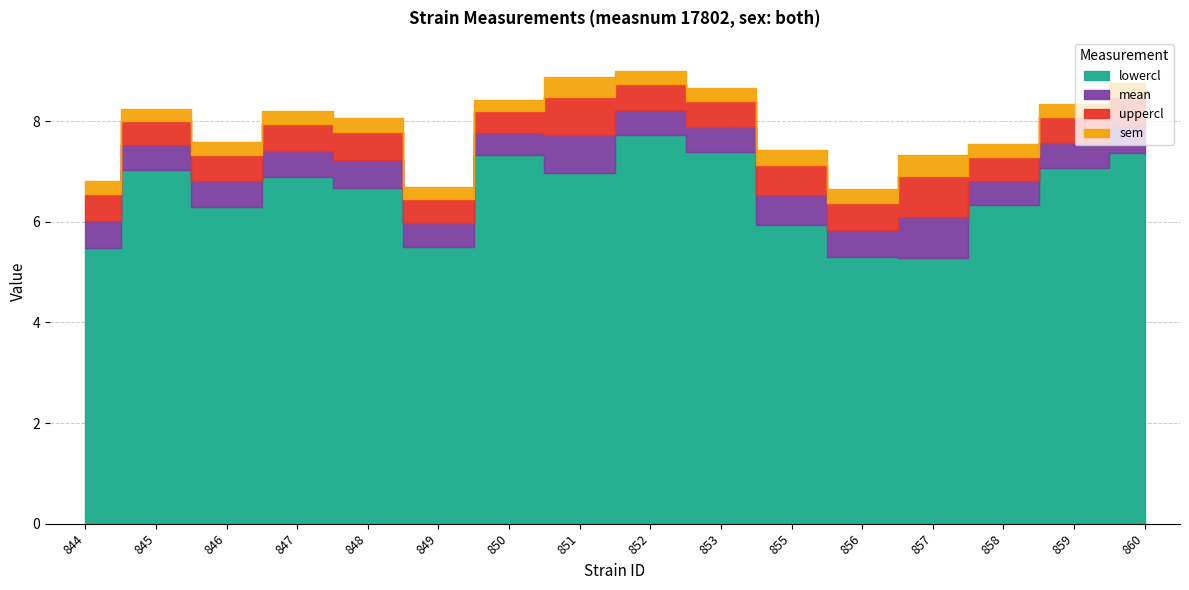

How many sem values are between 0 and 1?

16